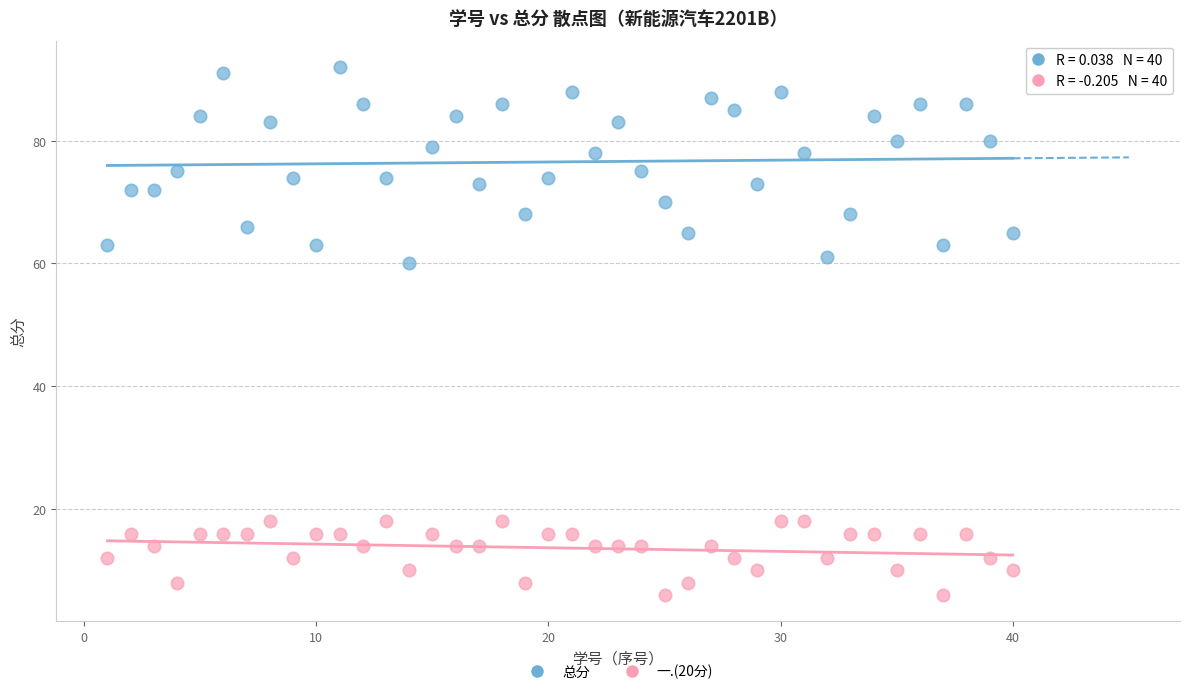

Which series contains the highest Y value?

总分